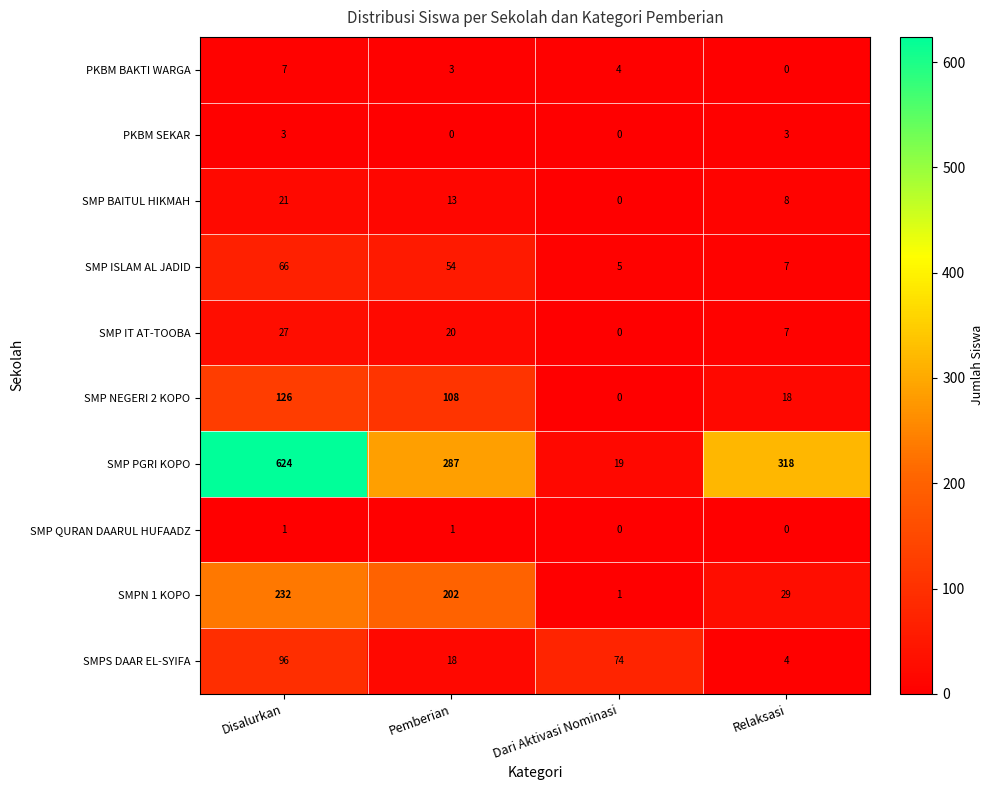

What is the difference between the highest and lowest values at Disalurkan?

623